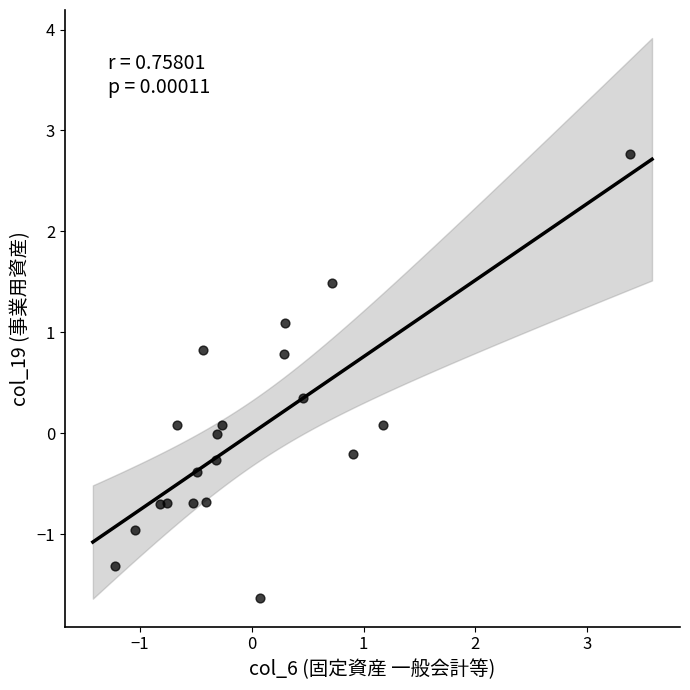

What is the range of X values (max minus min)?

4.6